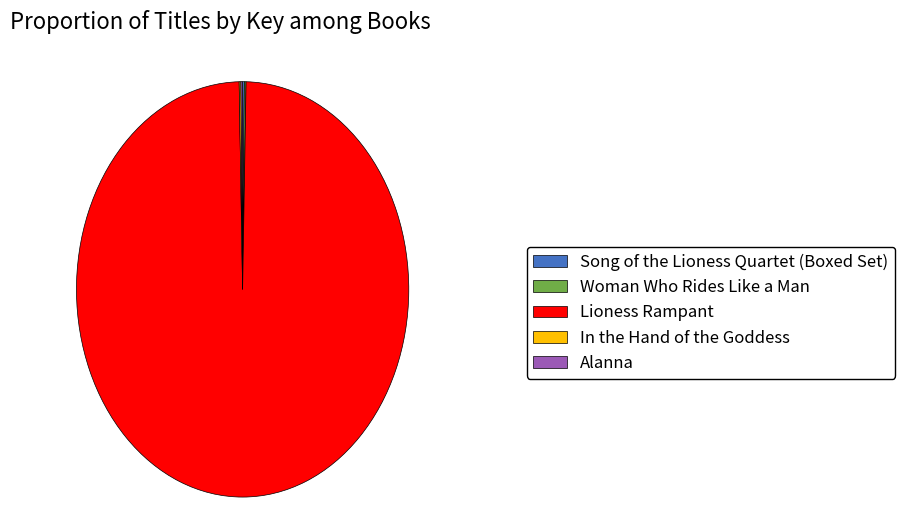

True or false: Lioness Rampant accounts for 89% of the total.

False